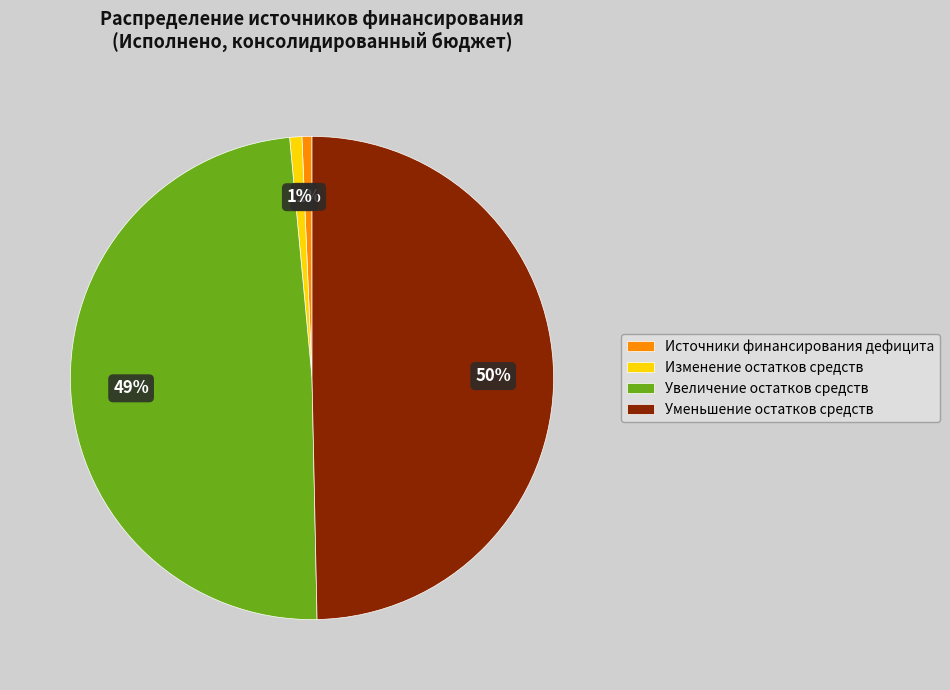

How many slices are in this pie chart?

4